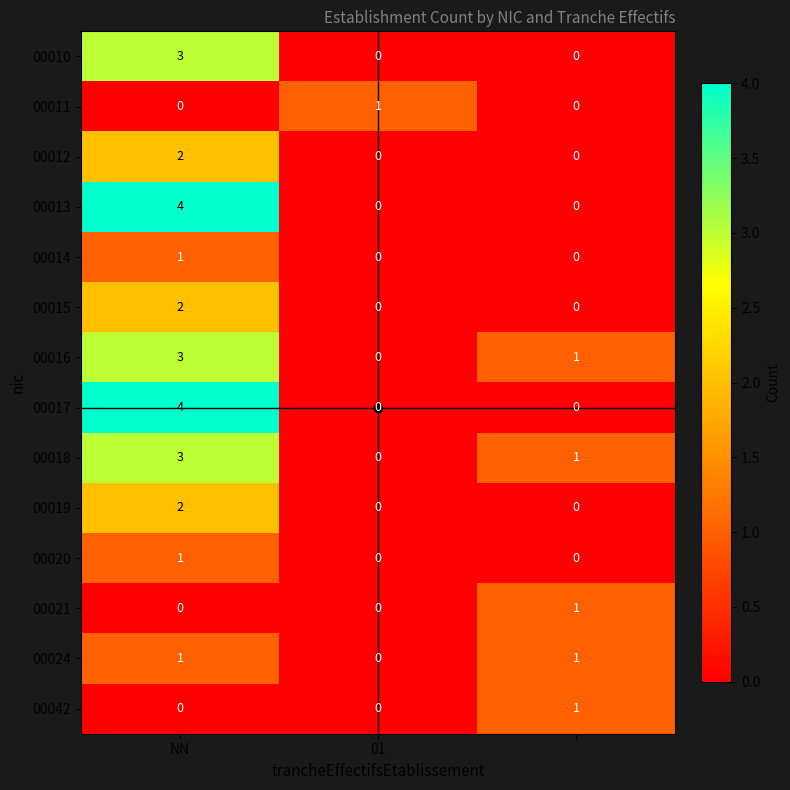

At how many categories does at least one series exceed 0?

3